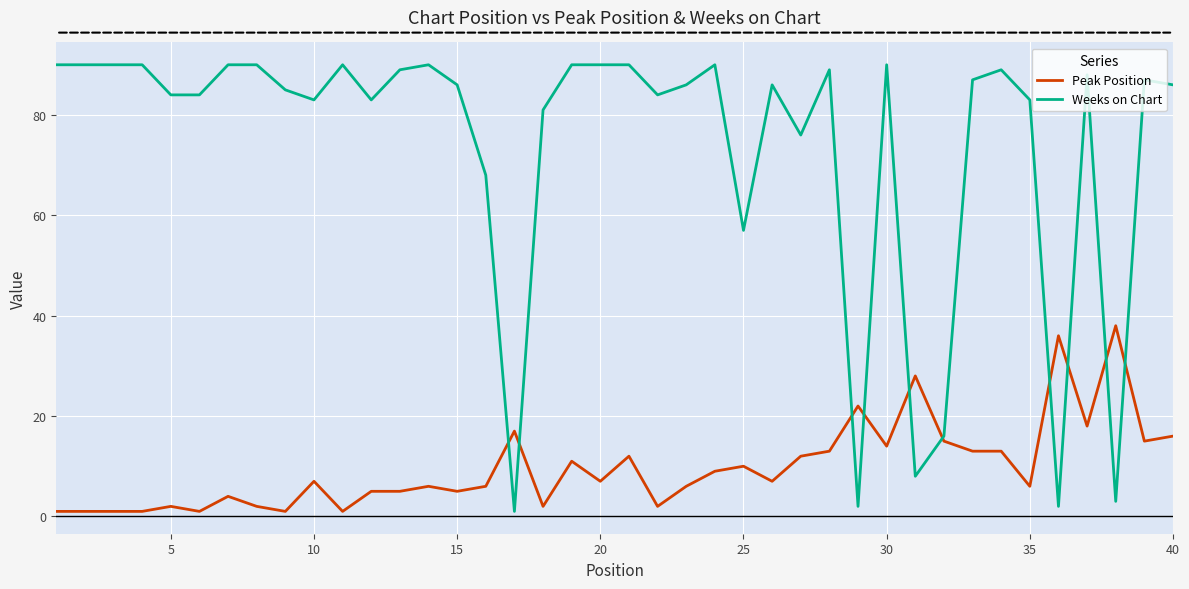

What is the difference between the maximum and minimum values in the Peak Position series?

37